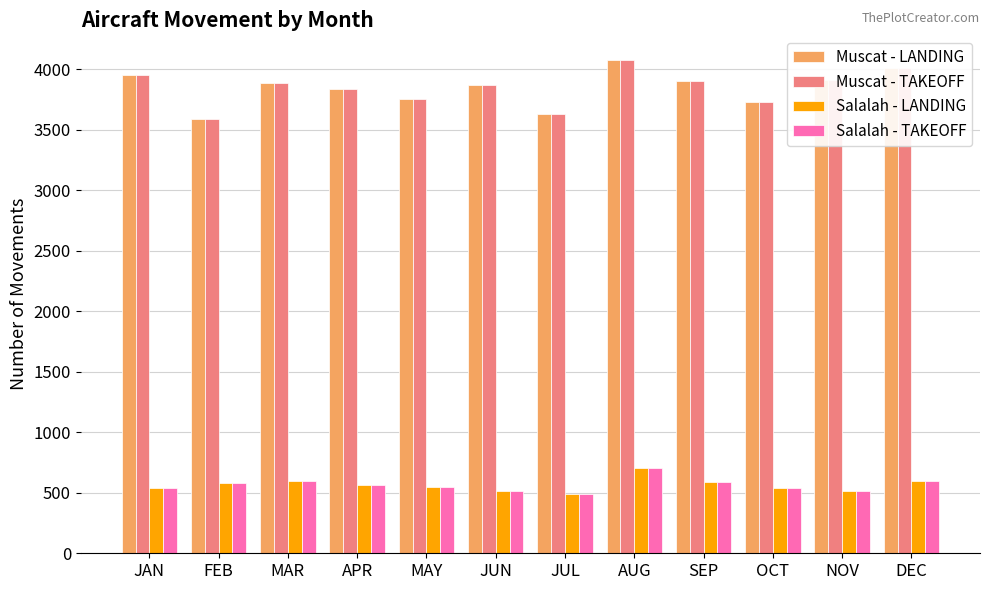

The Salalah - TAKEOFF series shows 705.0 at AUG. True or false?

True